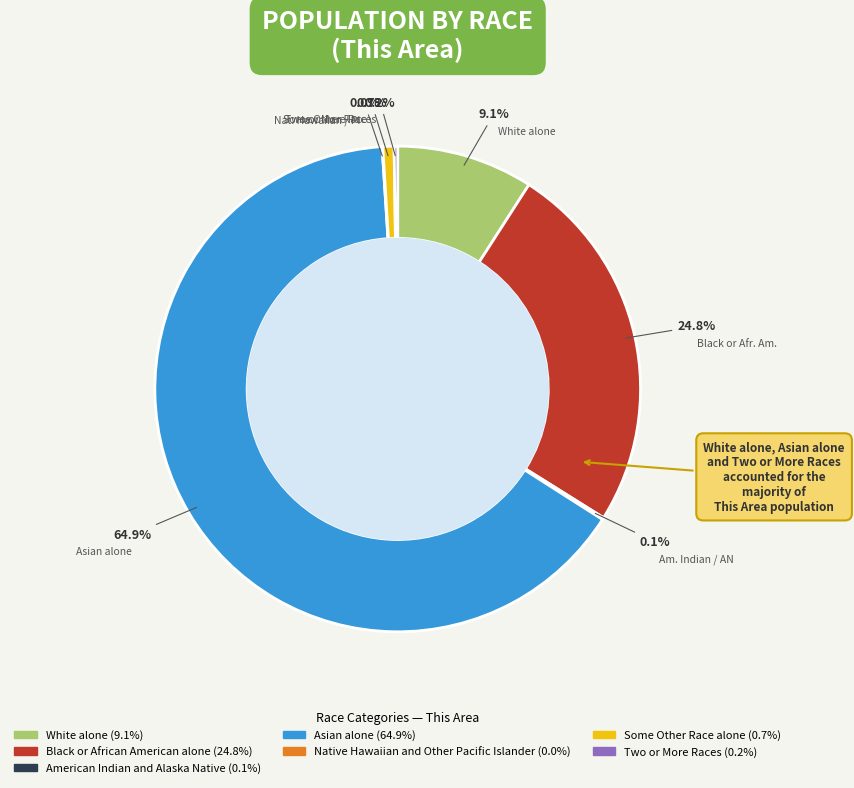

What is the majority slice?

Asian alone